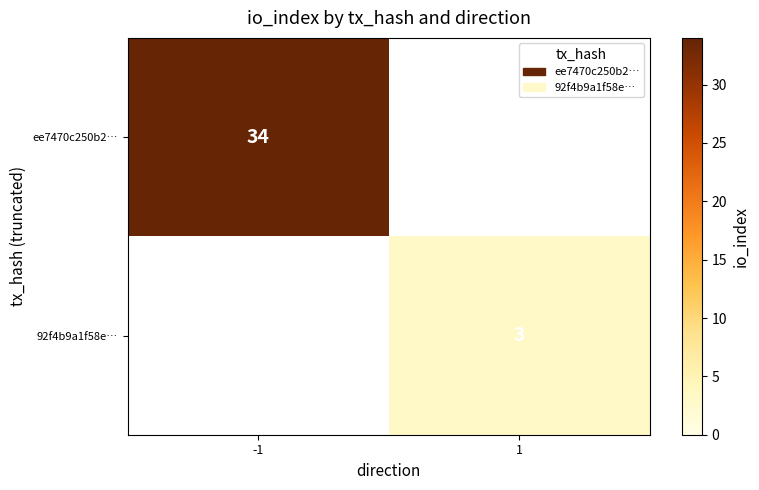

At which category is the sum across all series the highest?

-1